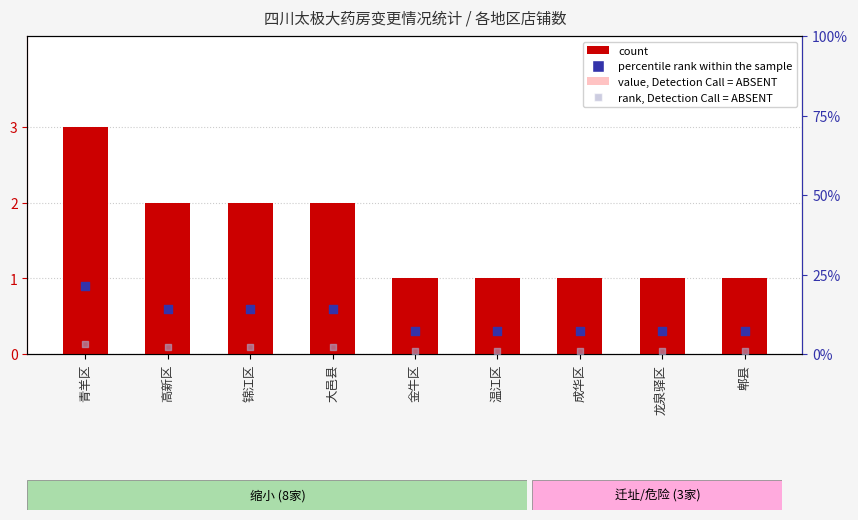

Is the value of value, Detection Call = ABSENT at 成华区 greater than the value of count at 成华区?

No